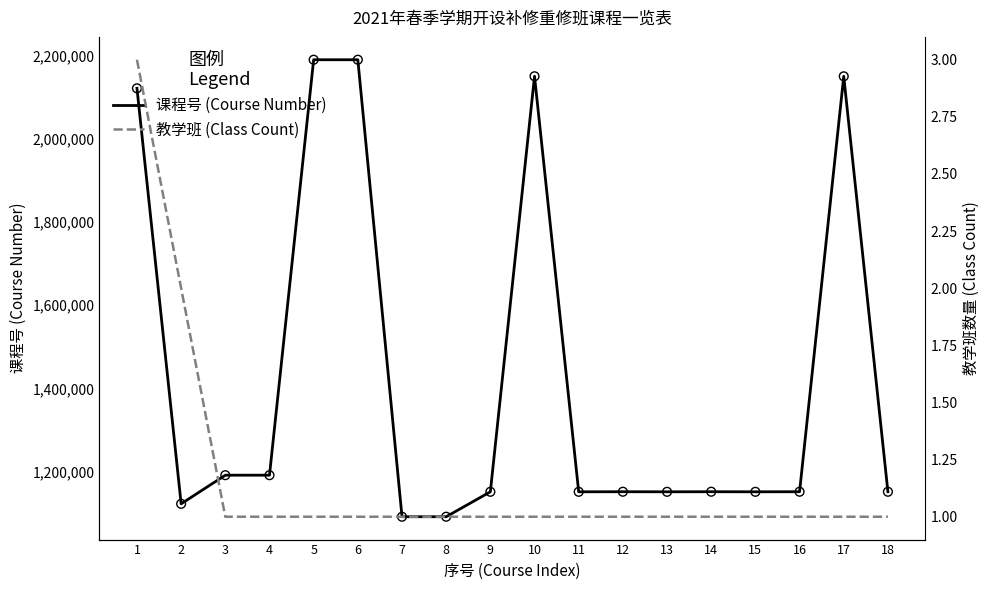

At how many categories does at least one series exceed 834802?

18